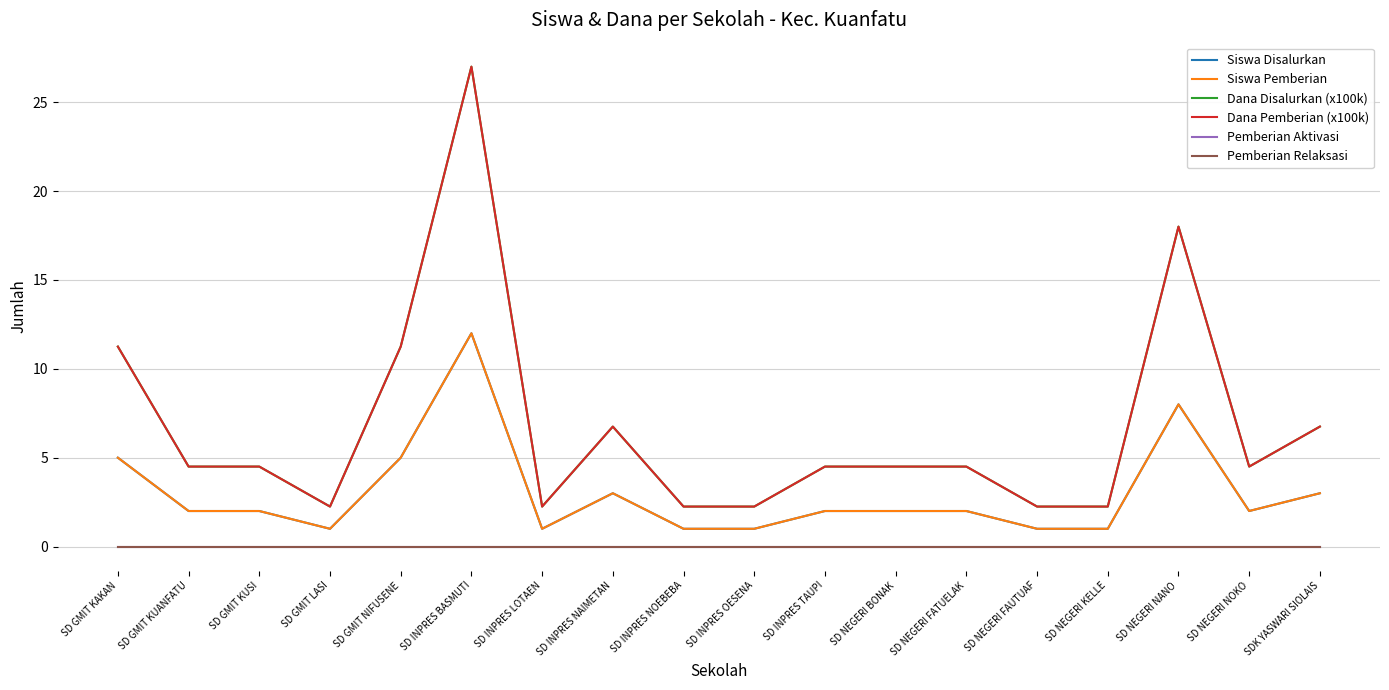

The value of Pemberian Relaksasi at SD NEGERI NANO is 0.0. True or false?

True